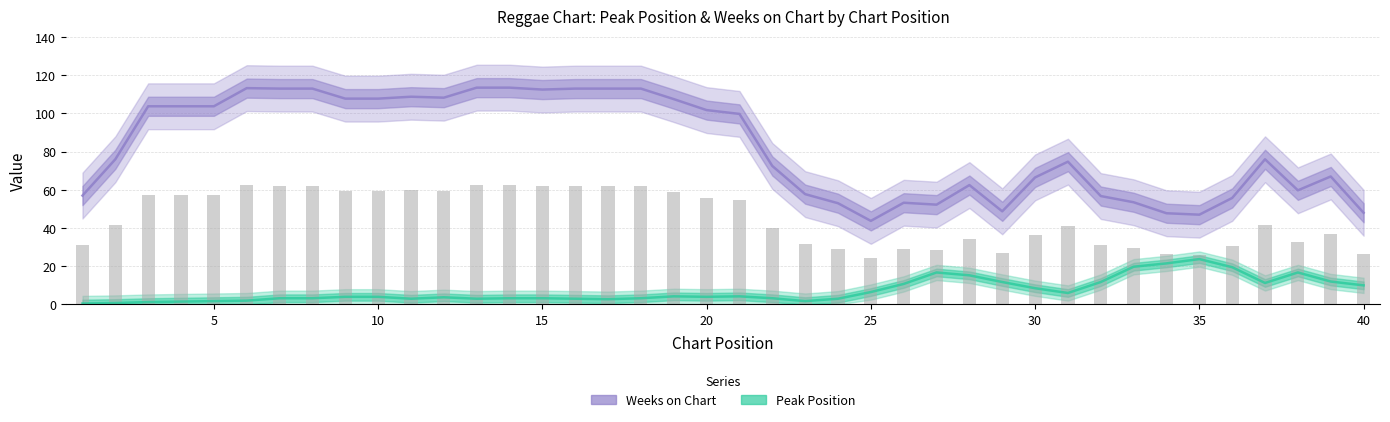

List the series in order of their peak value, lowest first.

Peak Position, Weeks on Chart